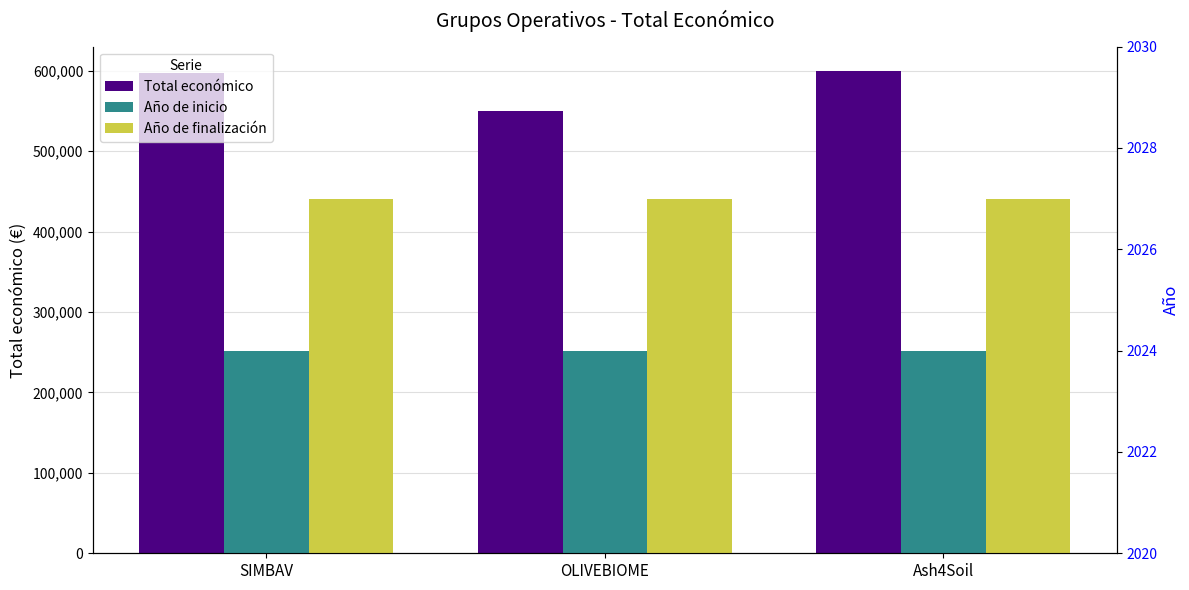

The value of Año de inicio at OLIVEBIOME is 3617. True or false?

False